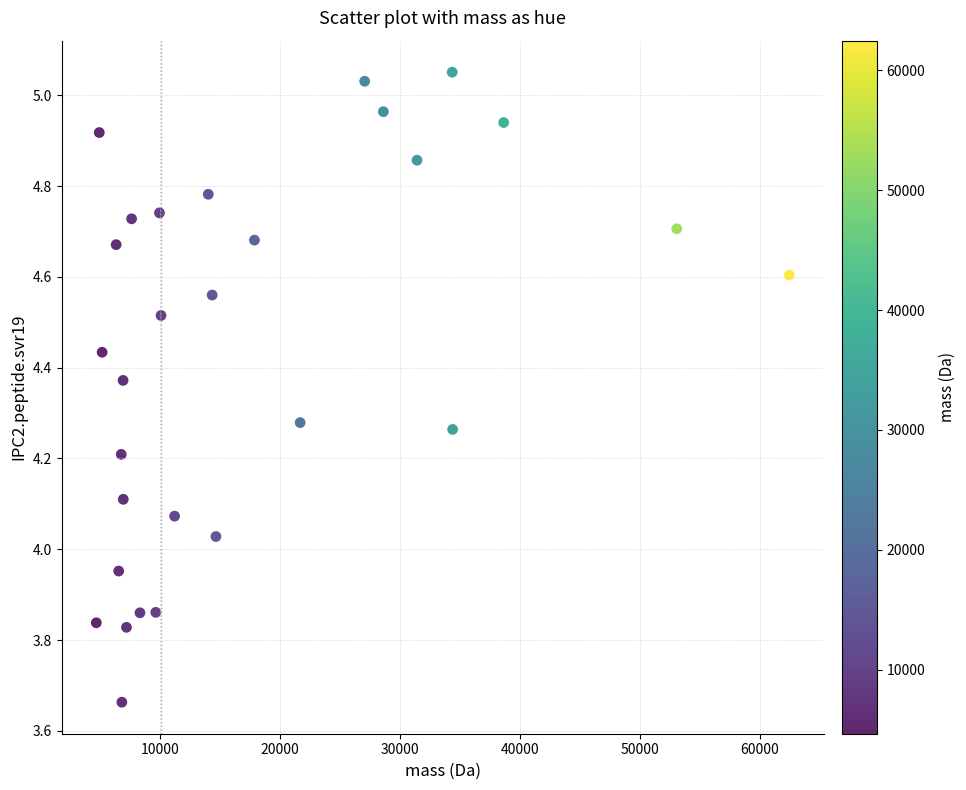

What is the range of Y values (max minus min)?

1.4